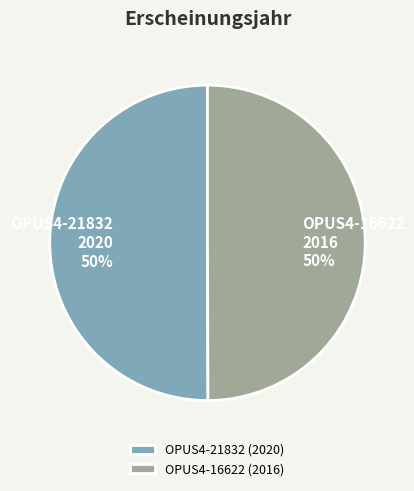

The OPUS4-16622 slice represents 50% of the pie. True or false?

True